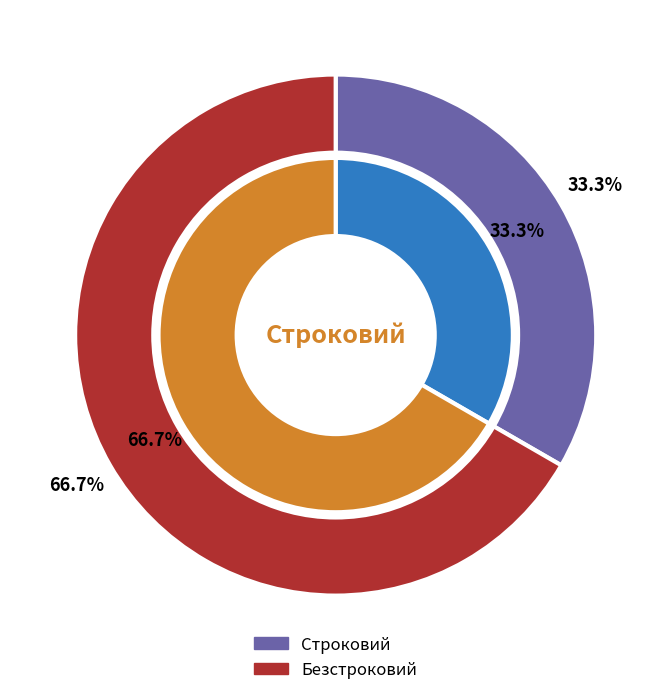

What portion of the pie excludes Безстроковий?

33.3%